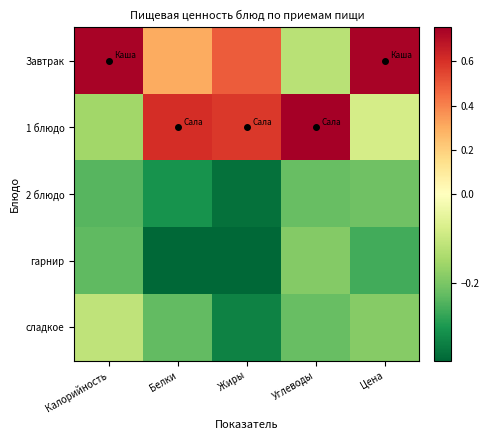

Reading left to right, list all the values displayed in this chart.

Завтрак: Калорийность=0.7	Белки=0.3	Жиры=0.5	Углеводы=-0.1	Цена=0.7
1 блюдо: Калорийность=-0.2	Белки=0.6	Жиры=0.6	Углеводы=0.8	Цена=-0.1
2 блюдо: Калорийность=-0.2	Белки=-0.3	Жиры=-0.4	Углеводы=-0.2	Цена=-0.2
гарнир: Калорийность=-0.2	Белки=-0.4	Жиры=-0.4	Углеводы=-0.2	Цена=-0.3
сладкое: Калорийность=-0.1	Белки=-0.2	Жиры=-0.3	Углеводы=-0.2	Цена=-0.2